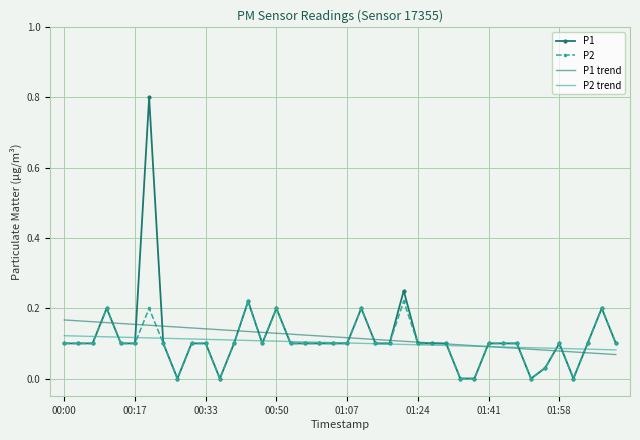

What is the greatest value displayed?

0.8